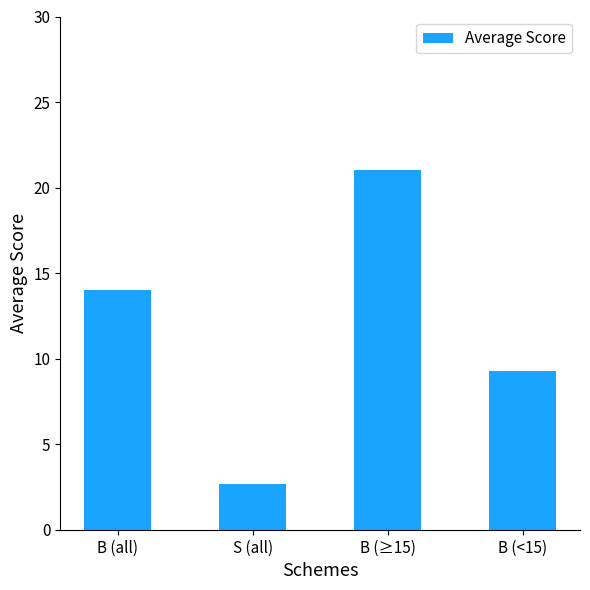

What position from the right is B (≥15)?

2